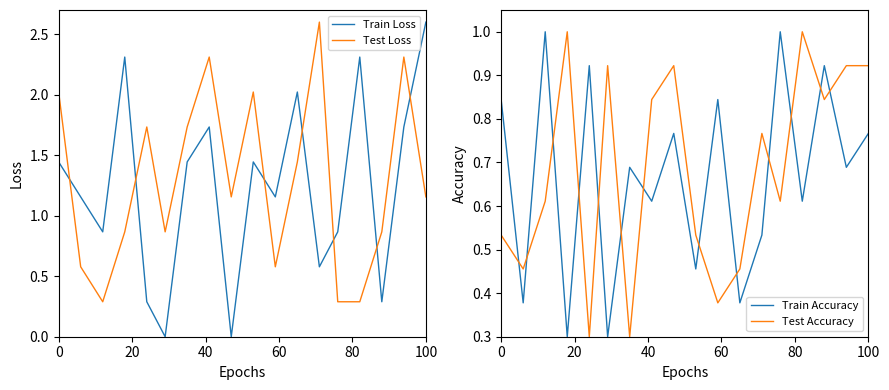

What is the lowest value of the Test Loss series?

0.3